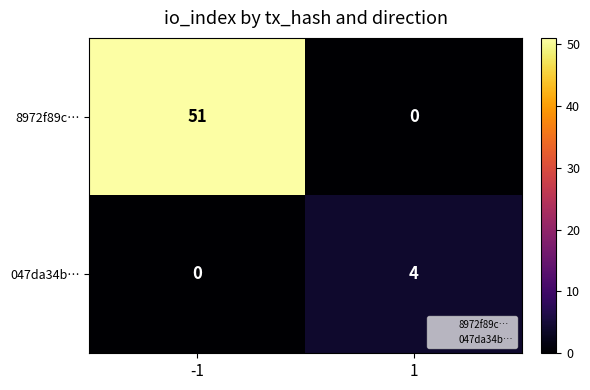

How many categories are shown in the chart?

2